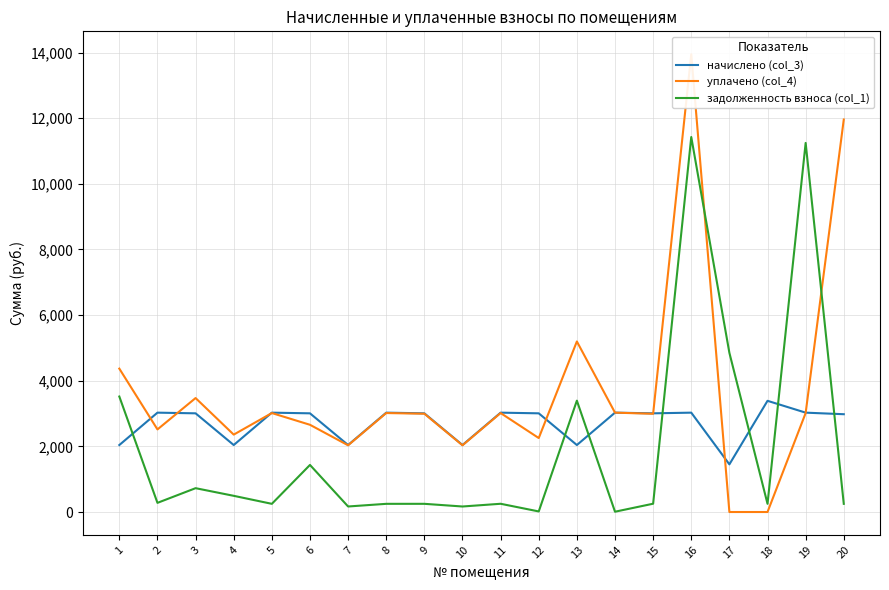

What is the value of the начислено (col_3) point at the 11th from the left?

3027.8